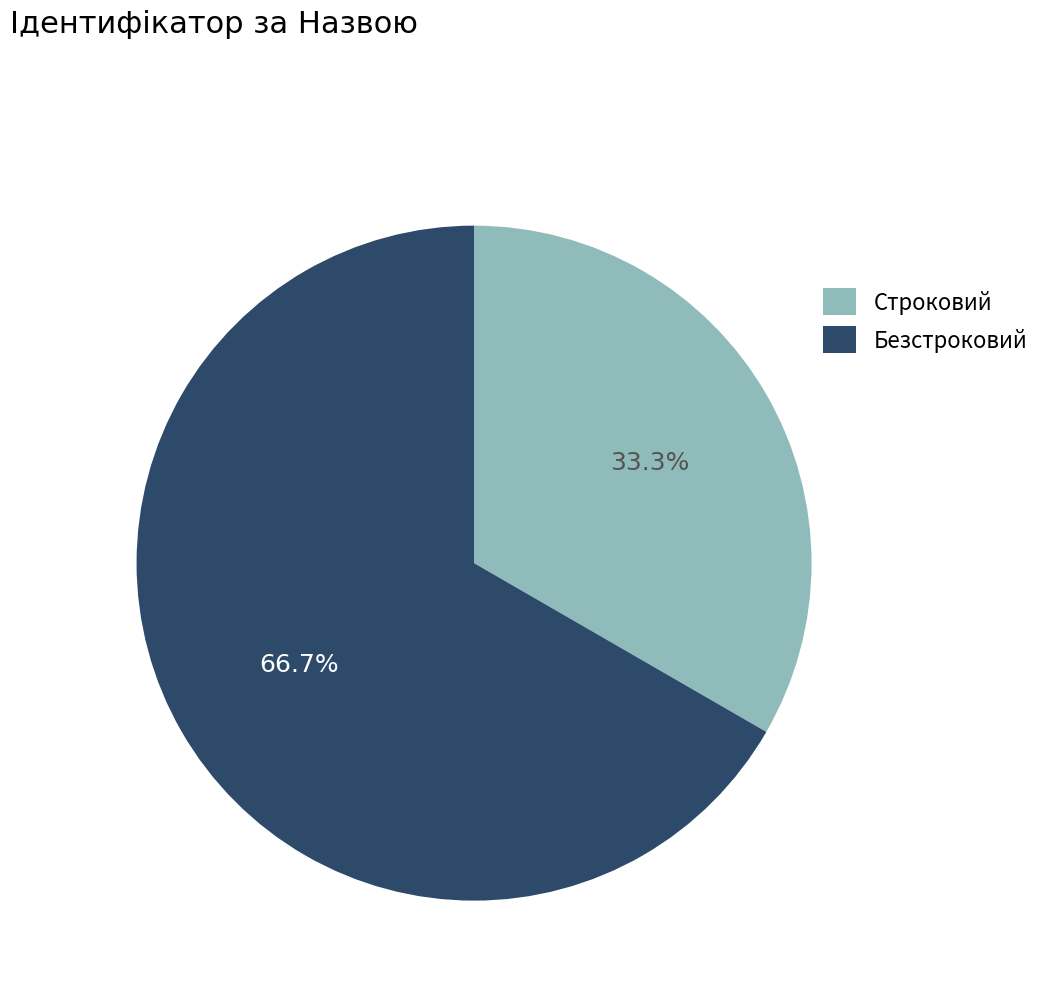

To the nearest percent, what is the difference between the Строковий and Безстроковий slice percentages?

33%